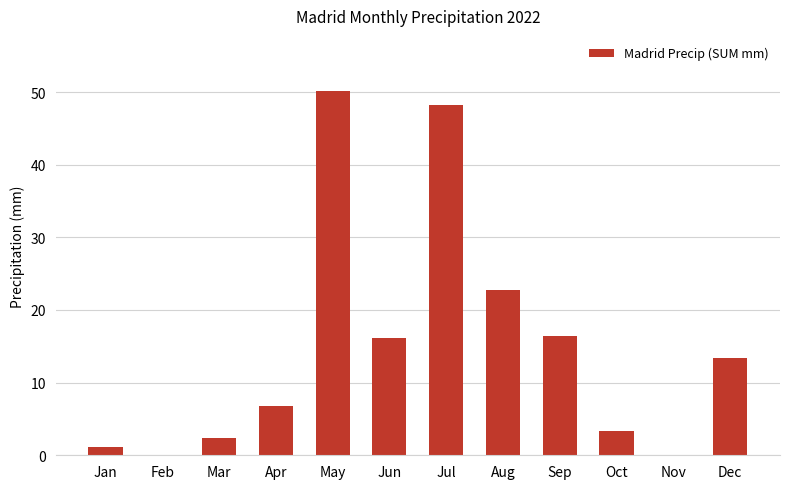

How many distinct data groups are displayed?

1